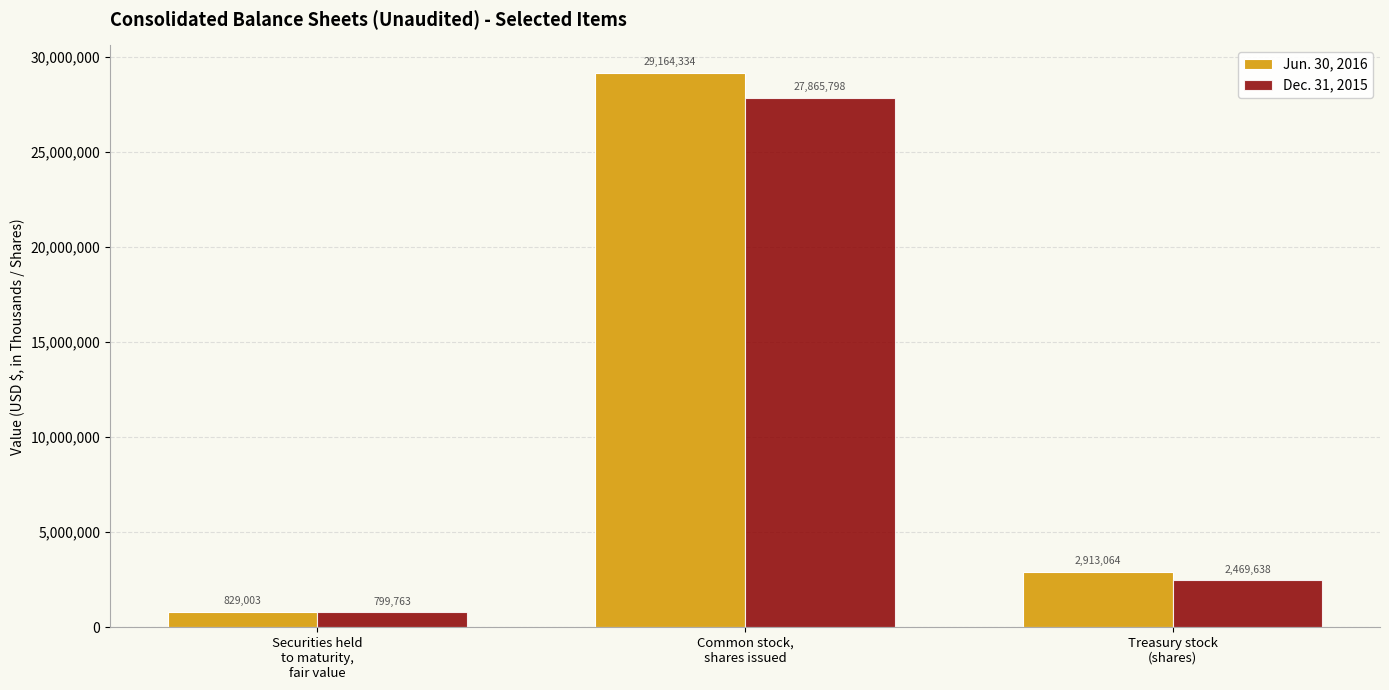

What is the maximum value shown in the chart?

29164334